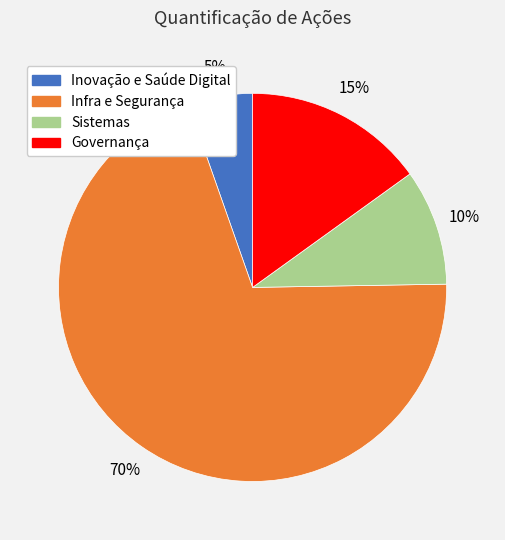

To the nearest percent, what portion does Sistemas represent?

10%